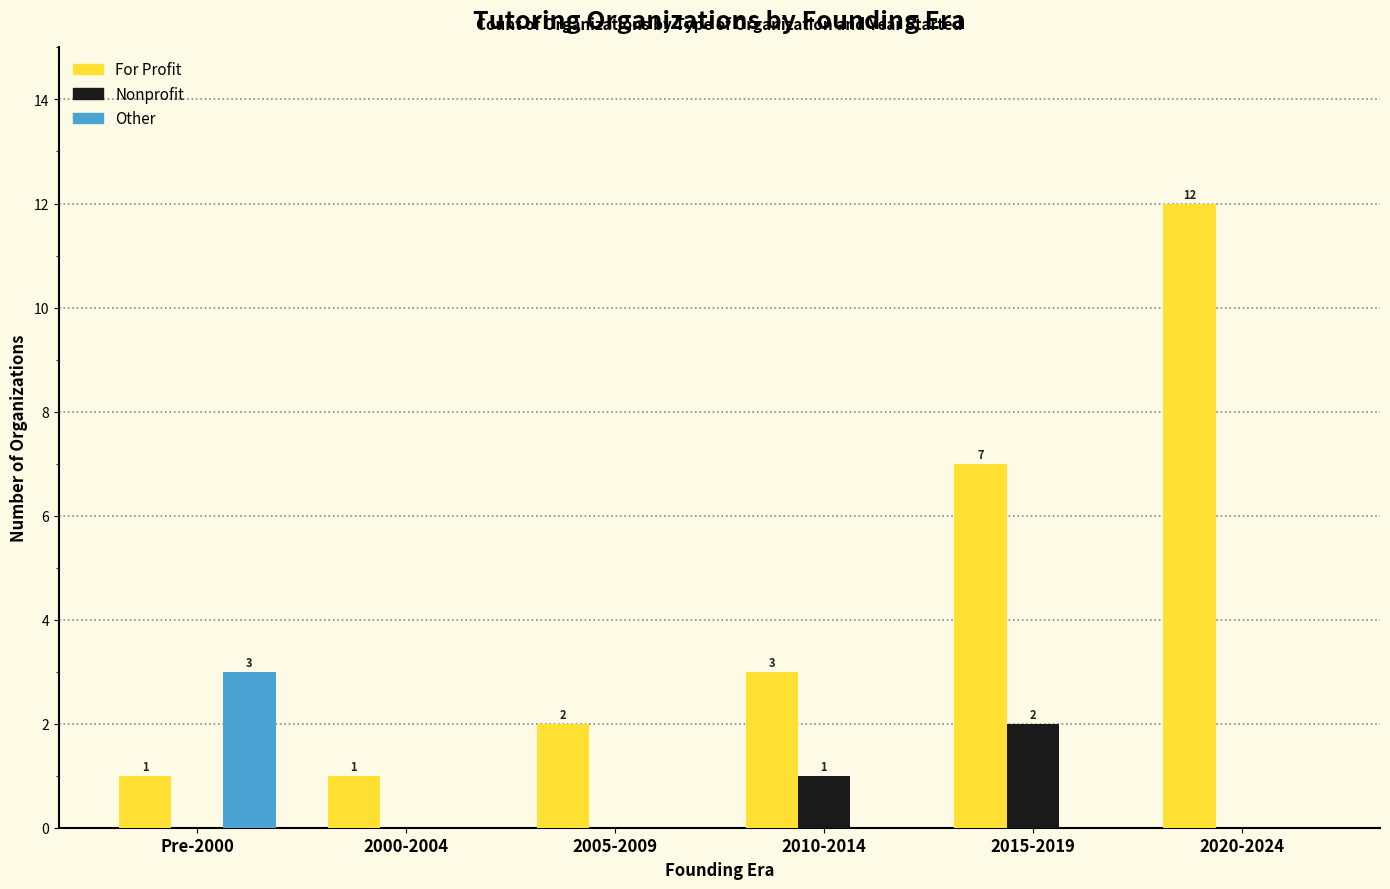

Reading right to left, extract all data points from this chart.

For Profit: 2020-2024=12	2015-2019=7	2010-2014=3	2005-2009=2	2000-2004=1	Pre-2000=1
Nonprofit: 2020-2024=0	2015-2019=2	2010-2014=1	2005-2009=0	2000-2004=0	Pre-2000=0
Other: 2020-2024=0	2015-2019=0	2010-2014=0	2005-2009=0	2000-2004=0	Pre-2000=3